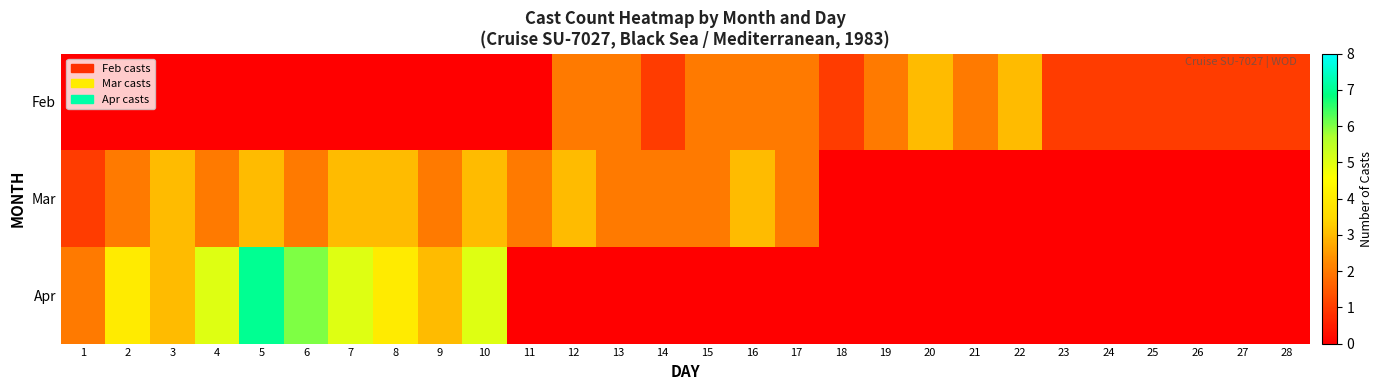

List the series in order of their peak value, lowest first.

Feb, Mar, Apr